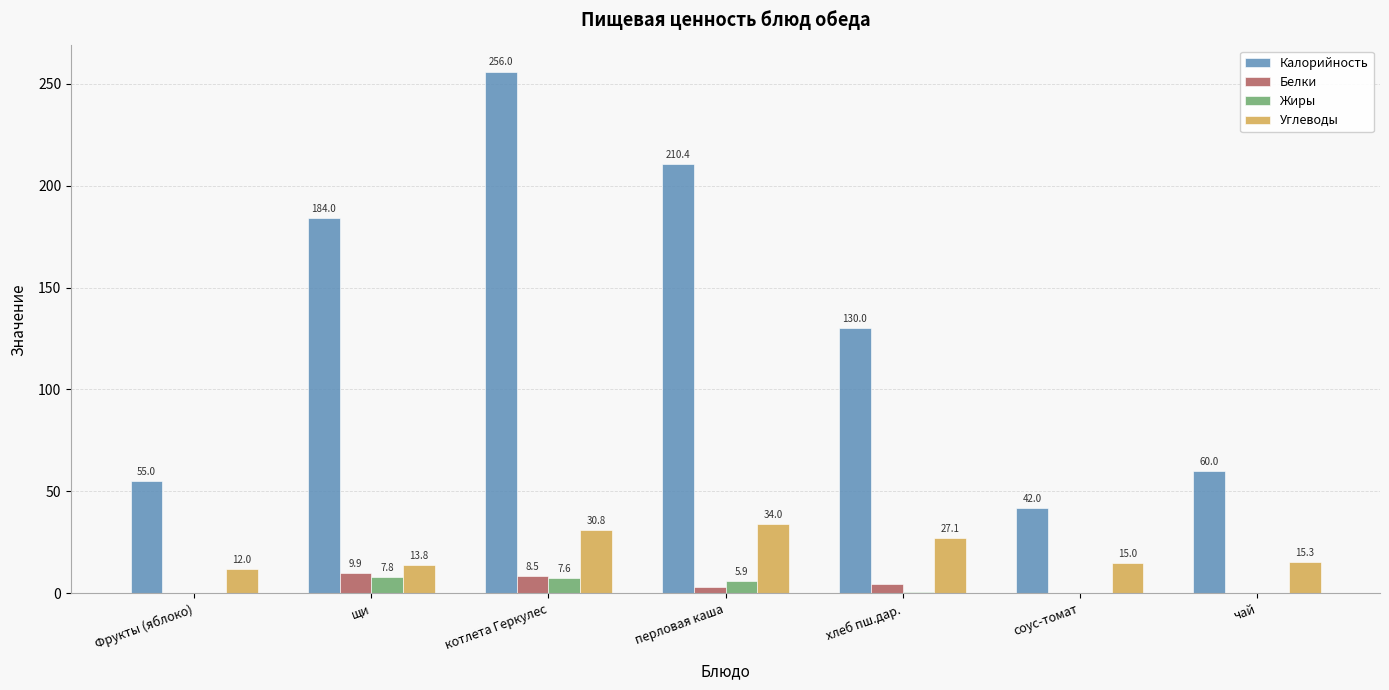

Which label corresponds to the largest value in the chart?

котлета Геркулес